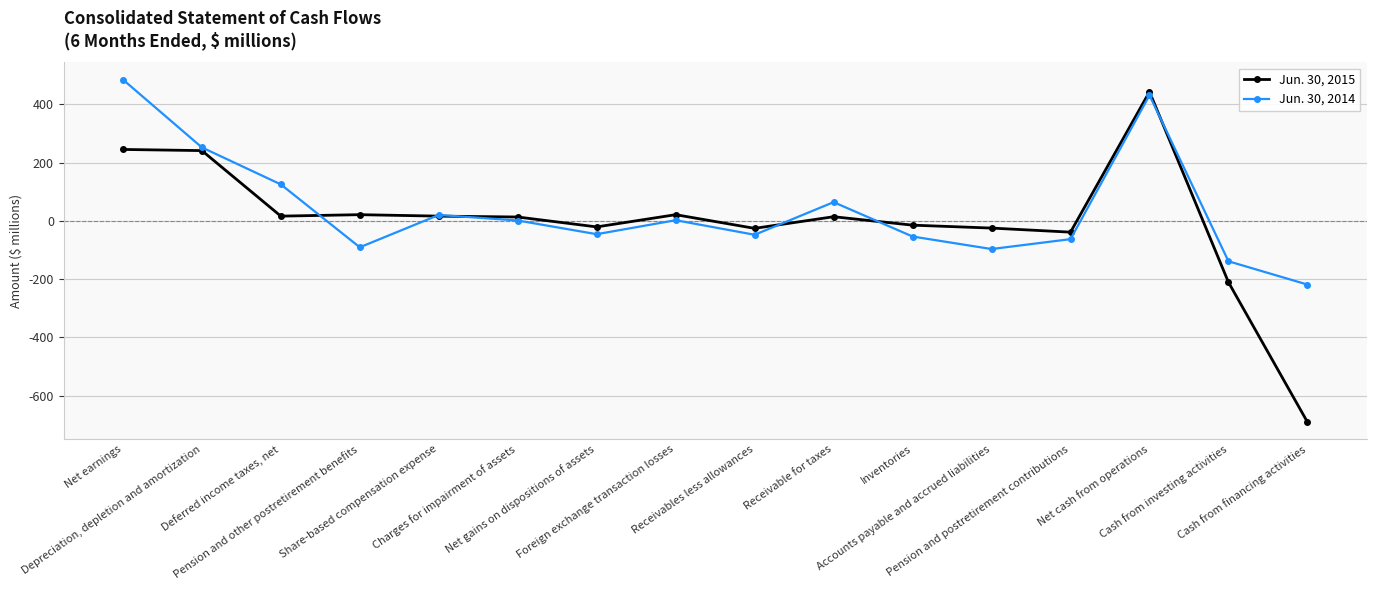

Which series has the largest range (max minus min)?

Jun. 30, 2015